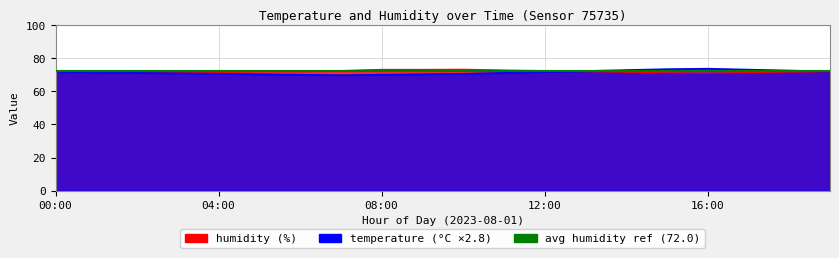

Which series has the largest total across all categories?

humidity